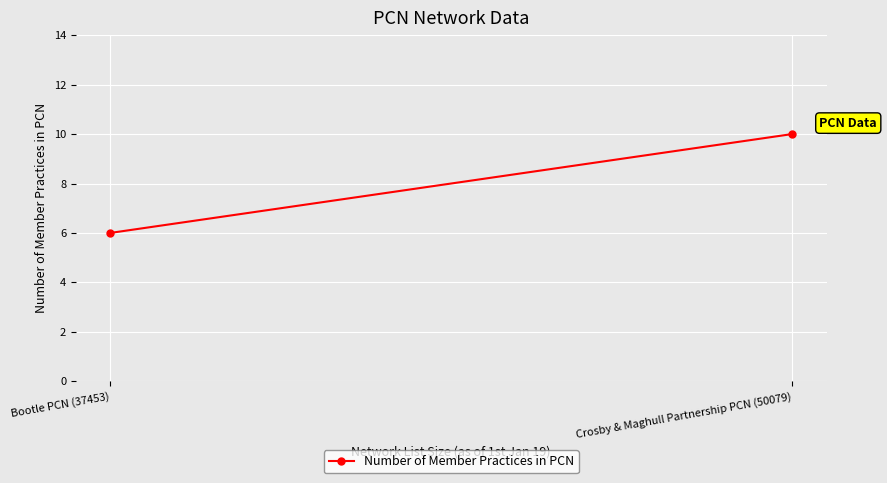

At which label is the value closest to 8?

Crosby & Maghull Partnership PCN (50079)